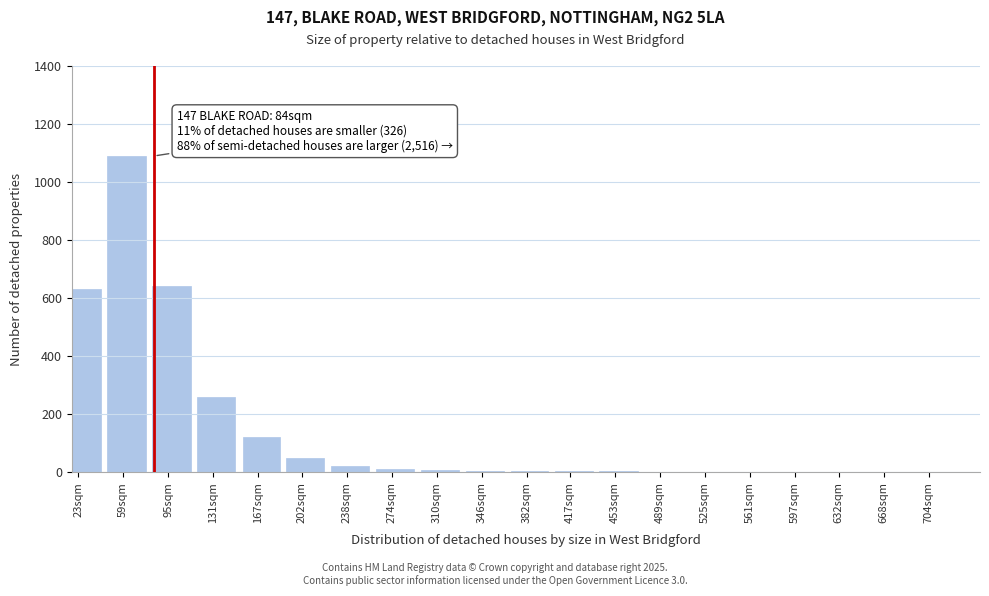

What is the greatest value displayed?

1090